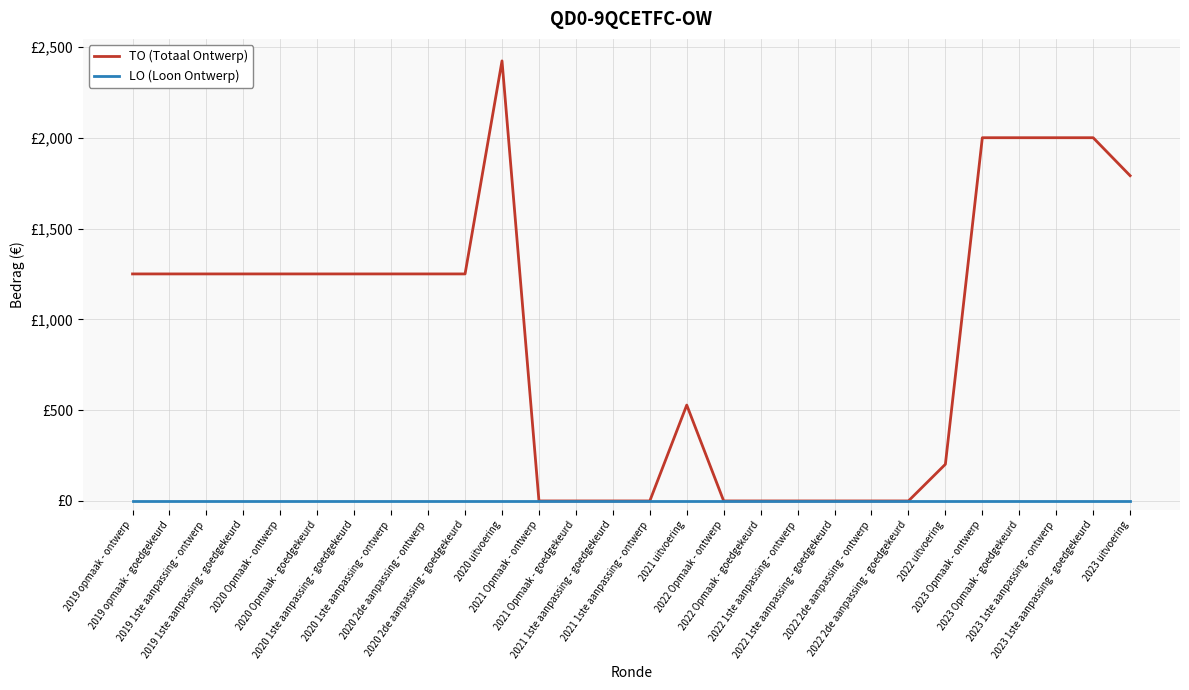

At how many categories does at least one series exceed 2392?

1